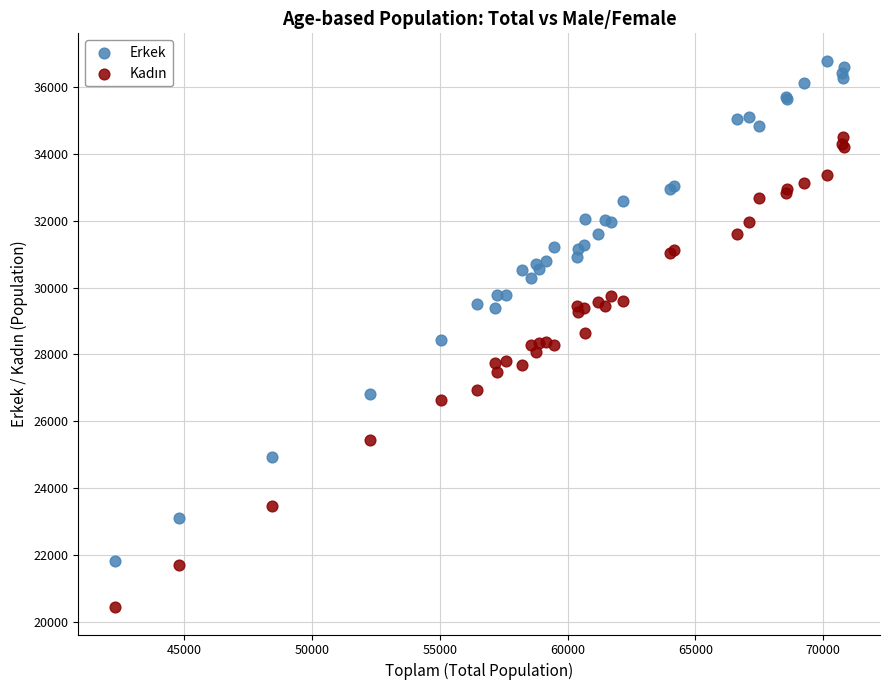

What is the X range (max minus min) for the scatter plot?

28531.4